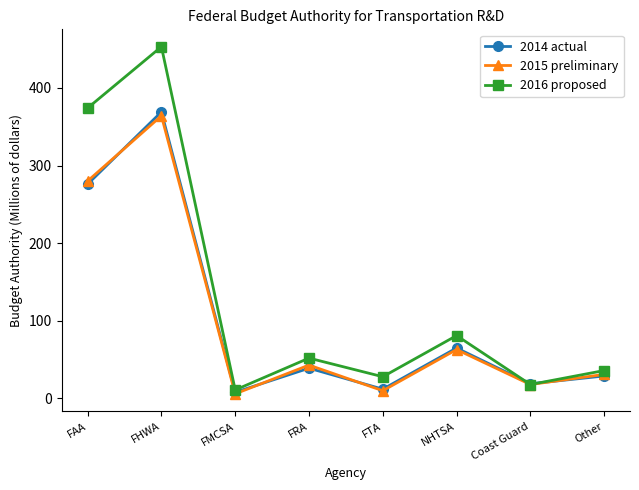

Which series has the largest range (max minus min)?

2016 proposed